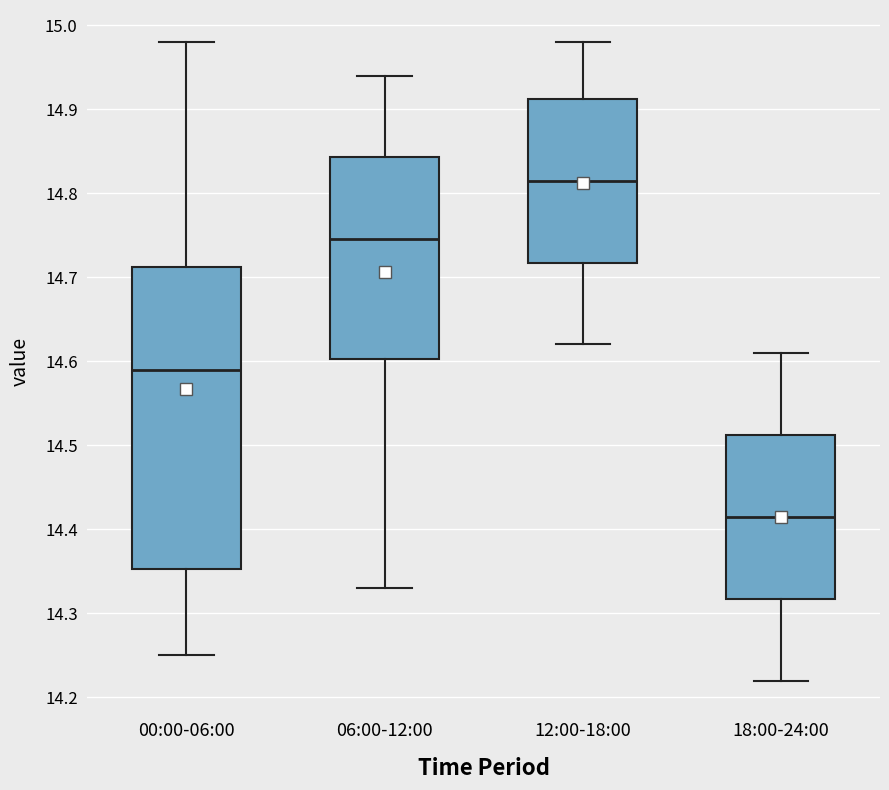

Which box has the lowest median line?

18:00-24:00